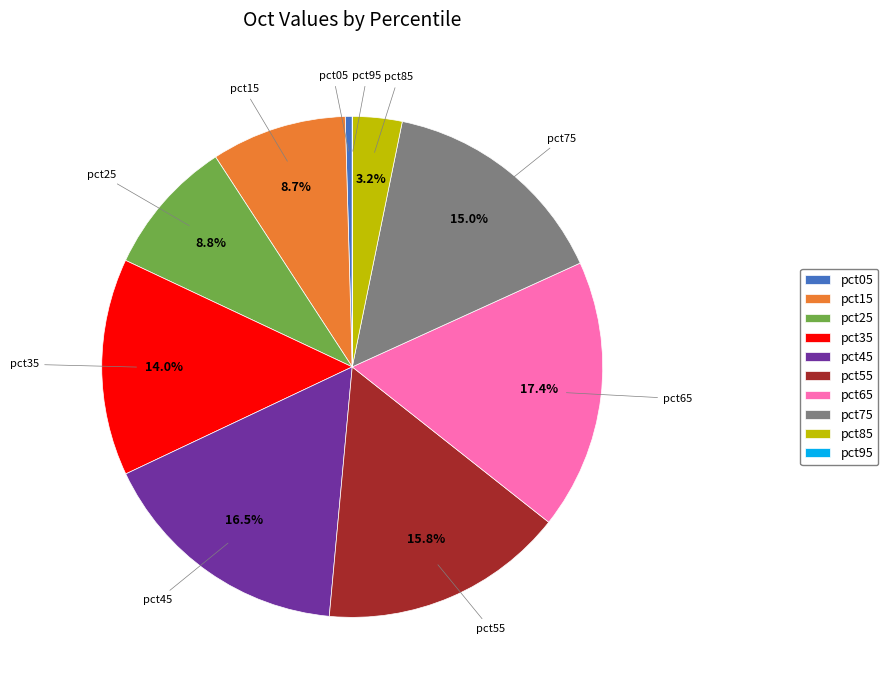

Between pct75 and pct25, which is larger?

pct75